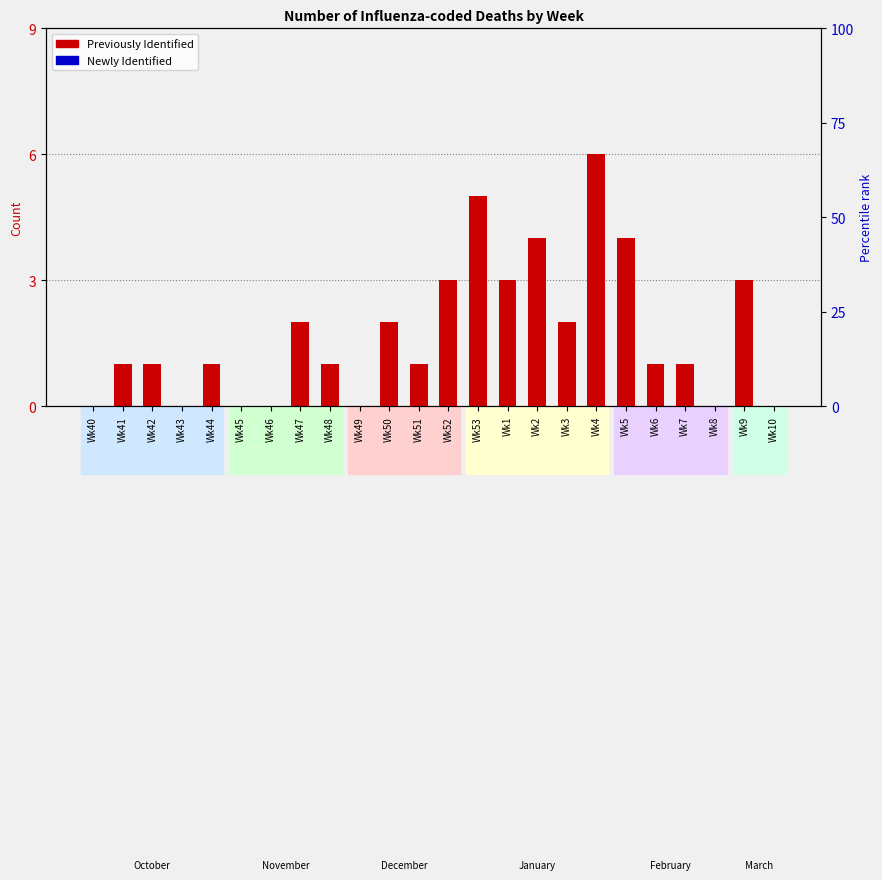

Count the number of data series in this chart.

2